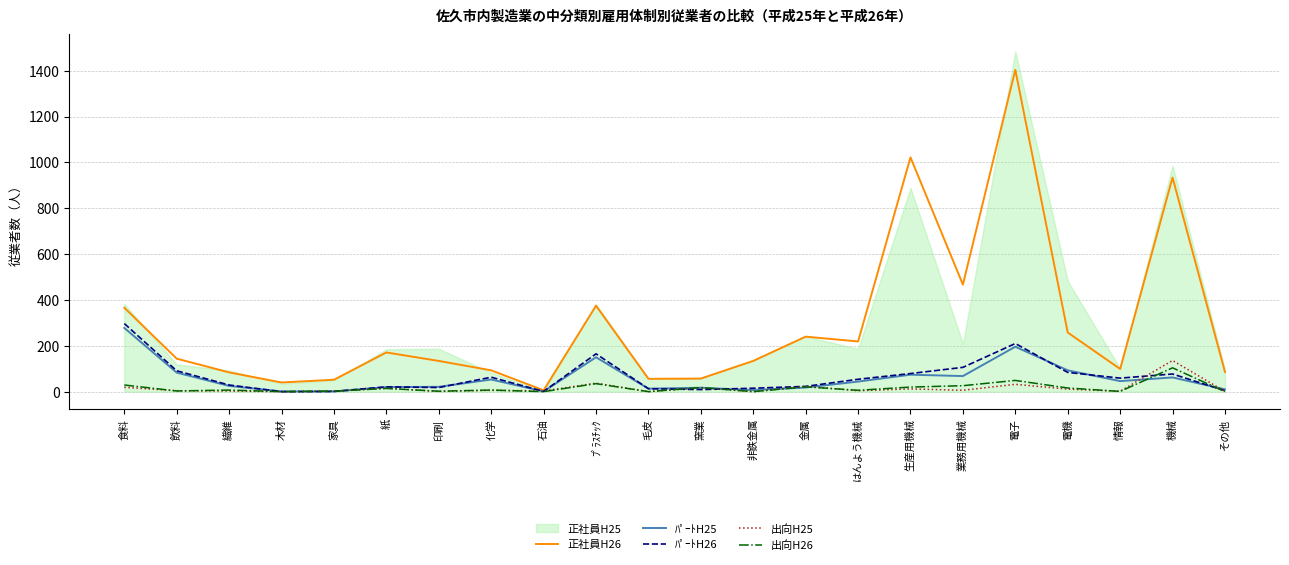

List the labels in order of 出向H25 value, smallest first.

木材, 毛皮, 非鉄金属, 印刷, その他, 家具, 情報, 繊維, 石油, 飲料, はんよう機械, 化学, 業務用機械, 電機, 生産用機械, 紙, 窯業, 食料, 金属, 電子, ﾌﾟﾗｽﾁｯｸ, 機械